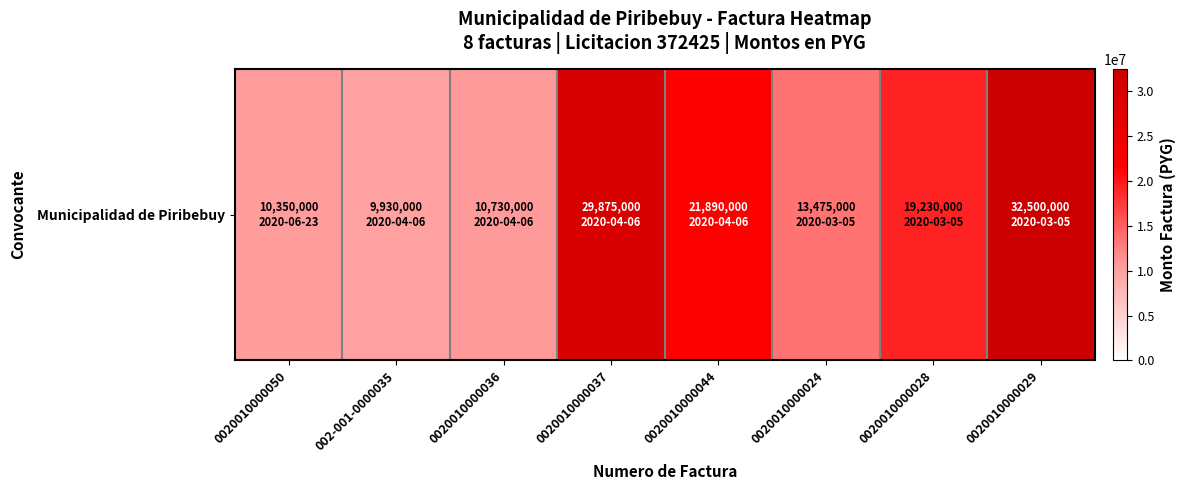

Reading left to right, what are all the values shown in this chart?

0020010000050=10350000	002-001-0000035=9930000	0020010000036=10730000	0020010000037=29875000	0020010000044=21890000	0020010000024=13475000	0020010000028=19230000	0020010000029=32500000